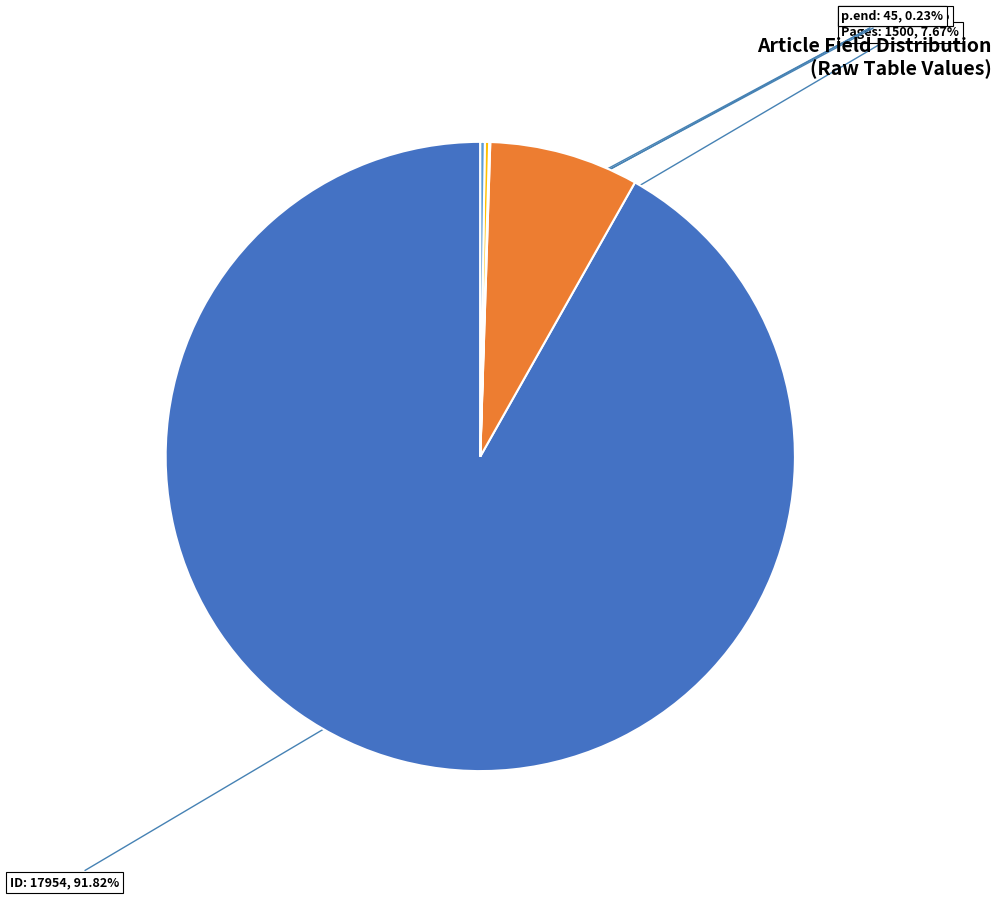

To the nearest percent, what is the difference between the largest and smallest slice percentages?

92%